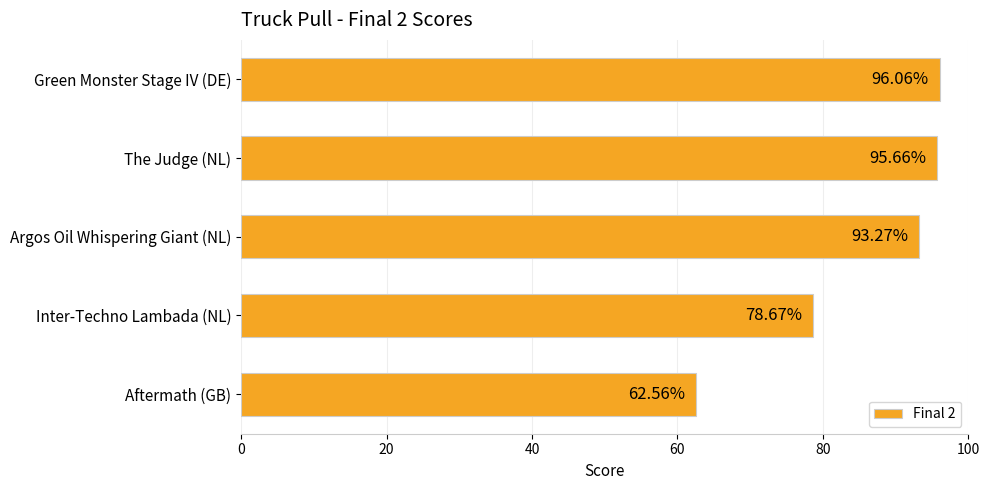

How many bars are there in total?

5